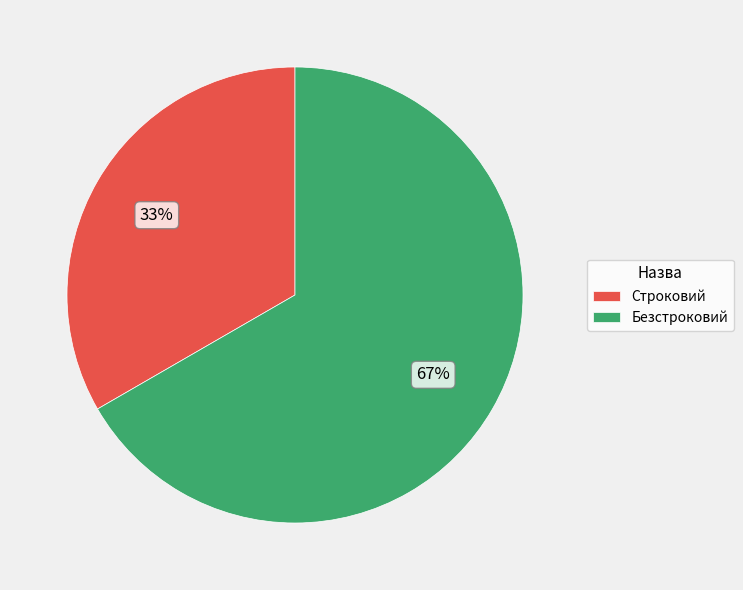

Combined, do Строковий and Безстроковий account for over 50%?

Yes